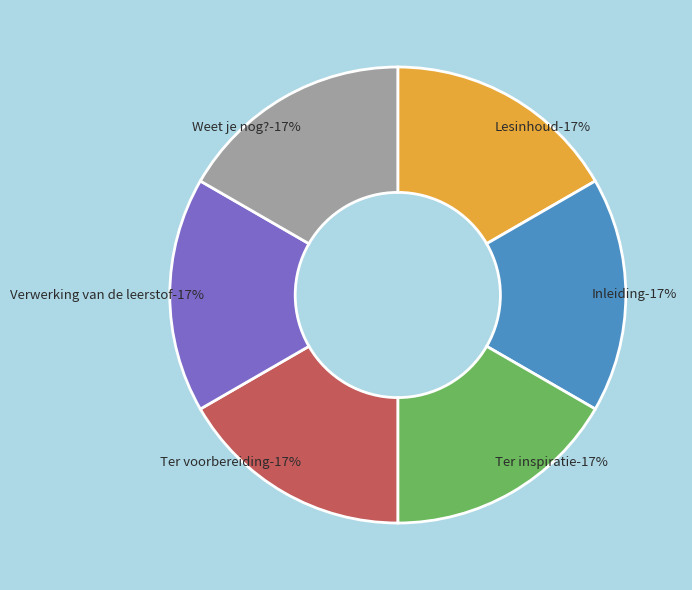

What is the ratio of the value at Lesinhoud to the value at Verwerking van de leerstof?

1.0